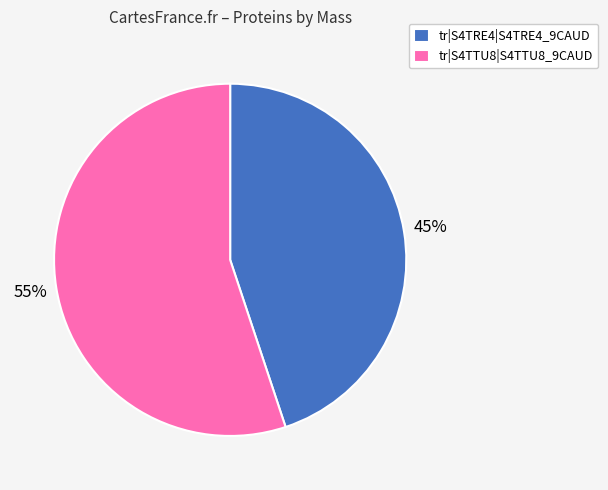

Do tr|S4TTU8|S4TTU8_9CAUD and tr|S4TRE4|S4TRE4_9CAUD together represent more than half of the pie?

Yes